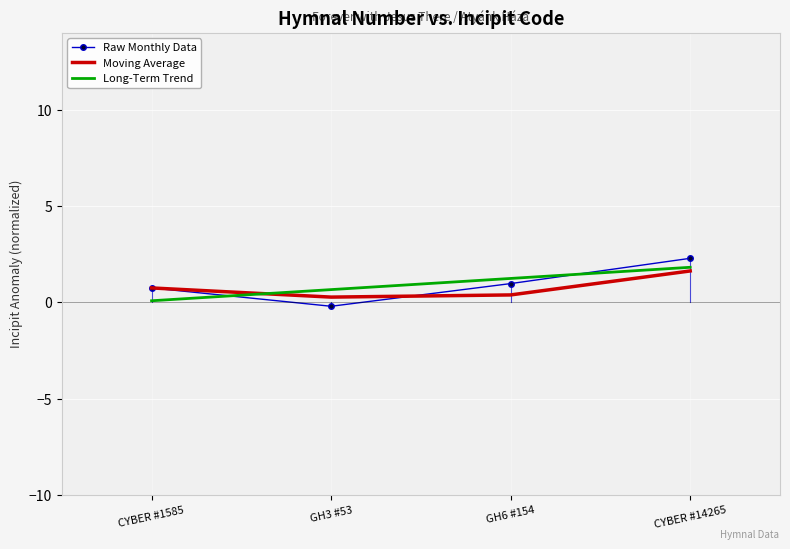

After their last crossing, which series has the higher values: Moving Average or Raw Monthly Data?

Raw Monthly Data